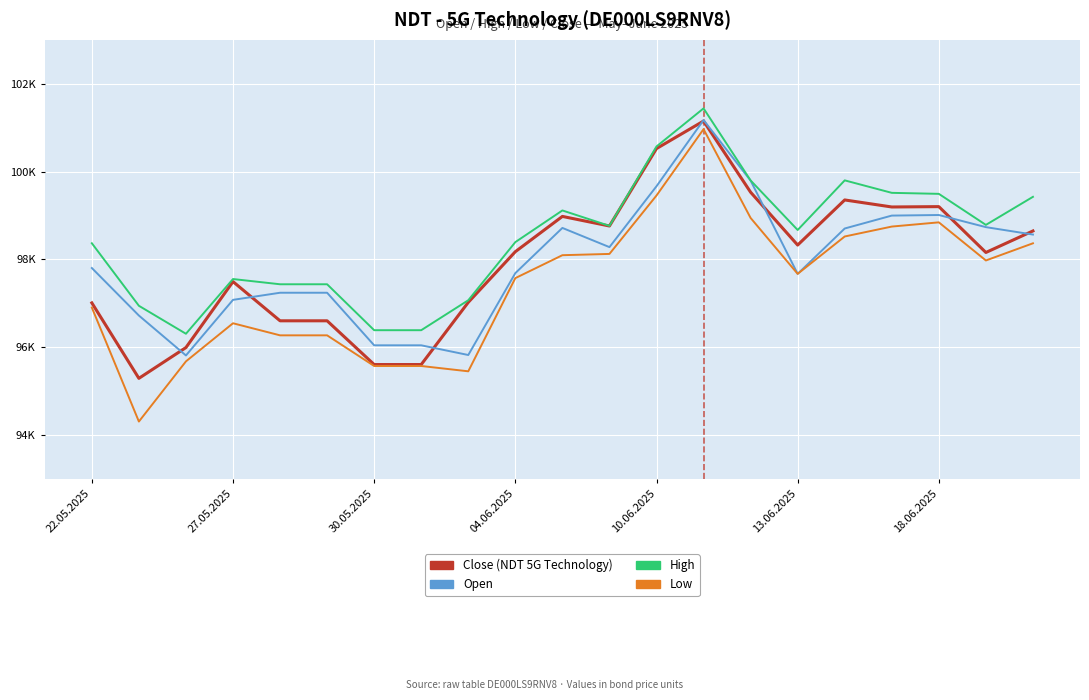

Is this an area chart (filled region under the line)?

No